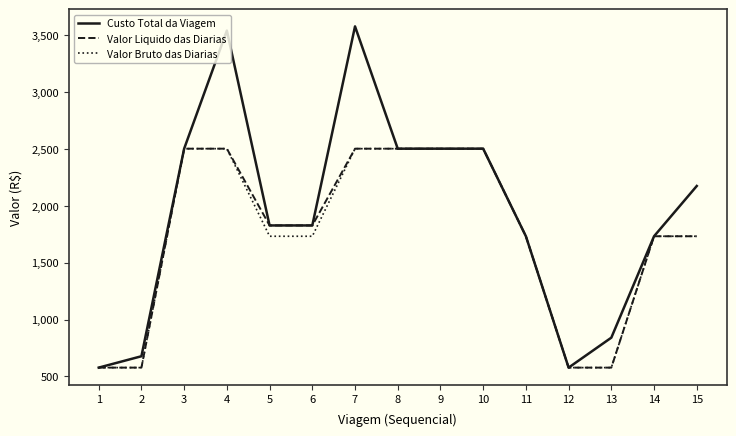

What is the total value across all series at 12?

1732.5